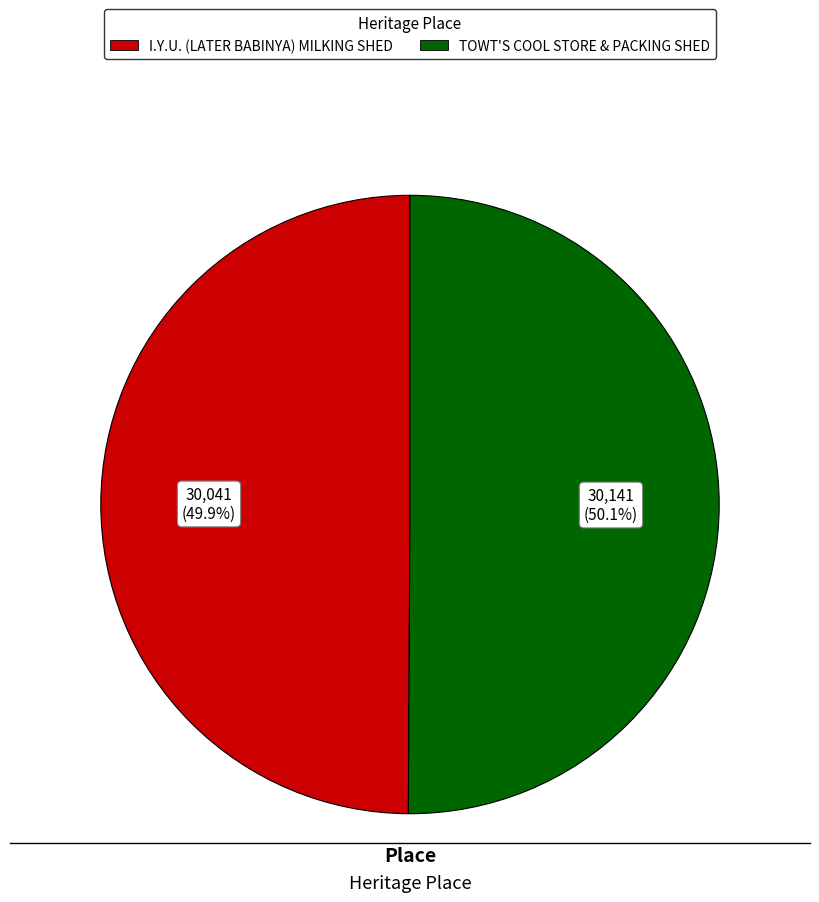

What percentage is the TOWT'S COOL STORE & PACKING SHED slice, to the nearest percent?

50%